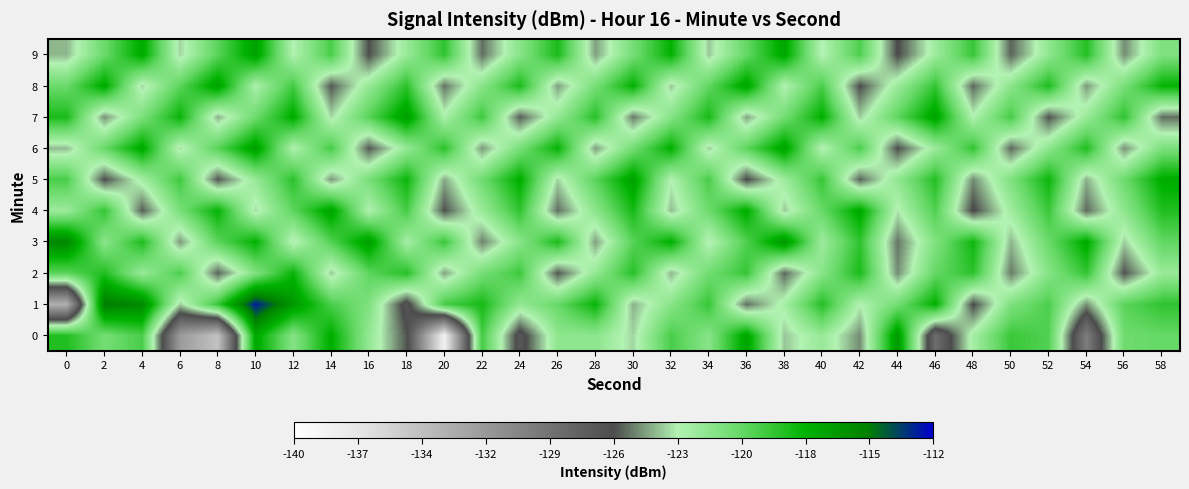

At 8, list the series in order from largest to smallest.

8, 4, 1, 6, 3, 9, 7, 2, 5, 0